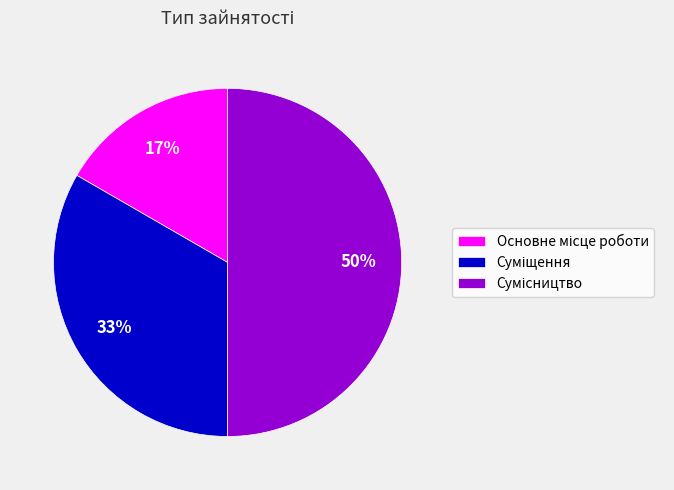

To the nearest percent, what is the average slice percentage?

33%